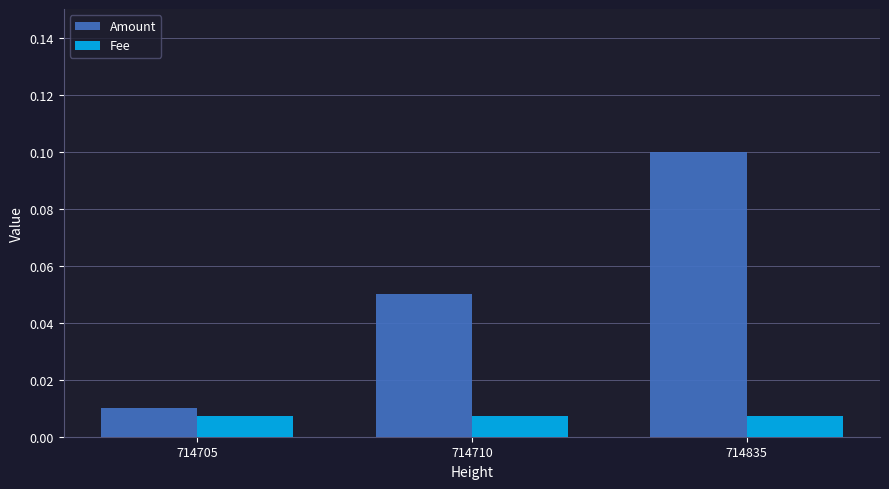

Rank the series at 714710 from highest to lowest value.

Amount, Fee